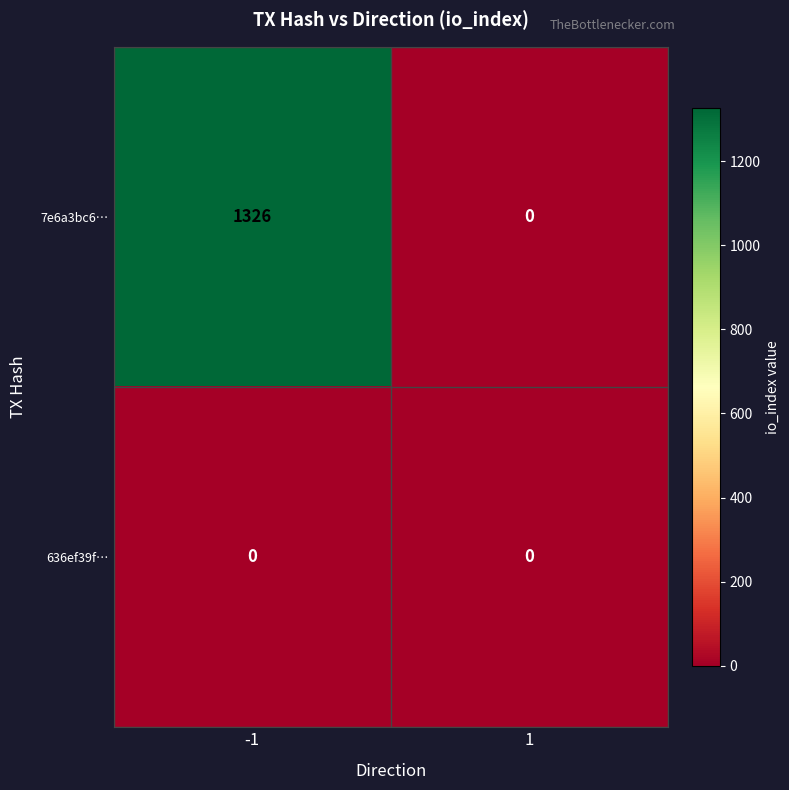

Rank the series at -1 from lowest to highest value.

636ef39f…, 7e6a3bc6…